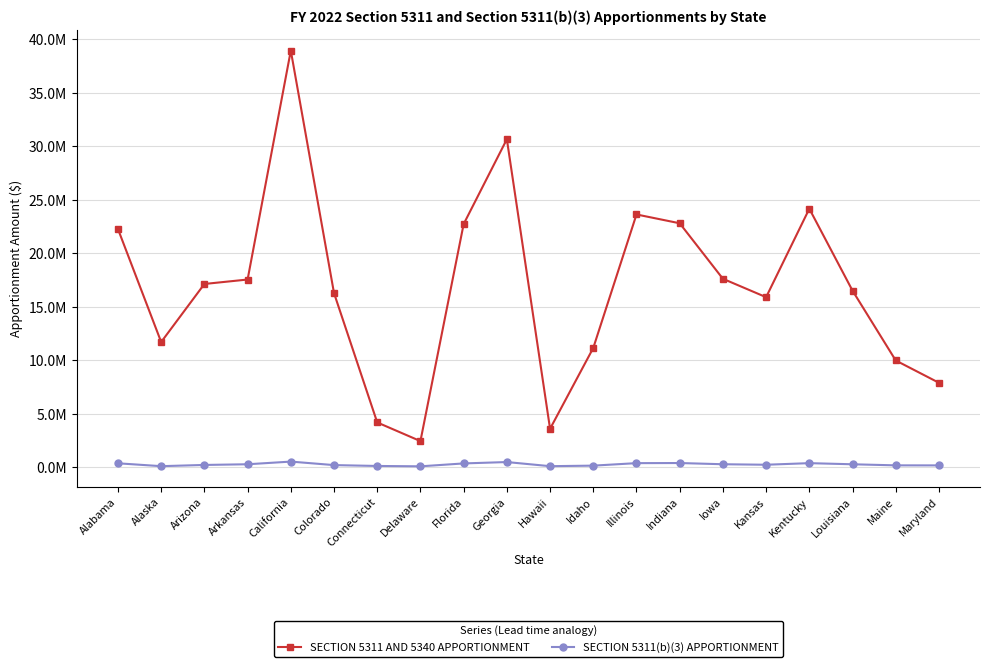

What is the label of the 3rd point from the right?

Louisiana